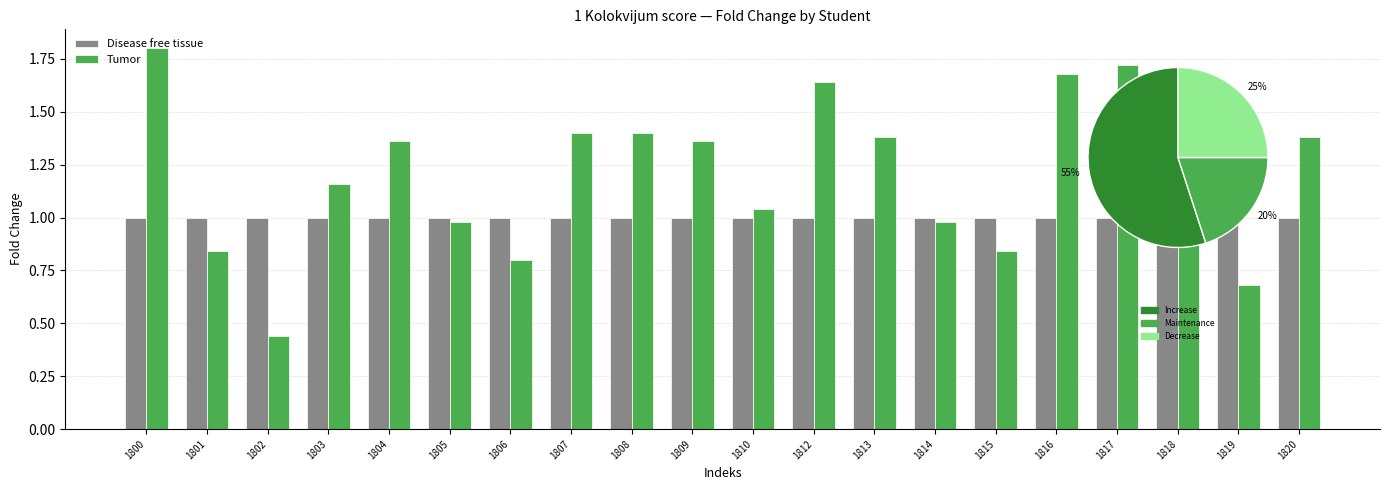

How many bars are there in each group?

2